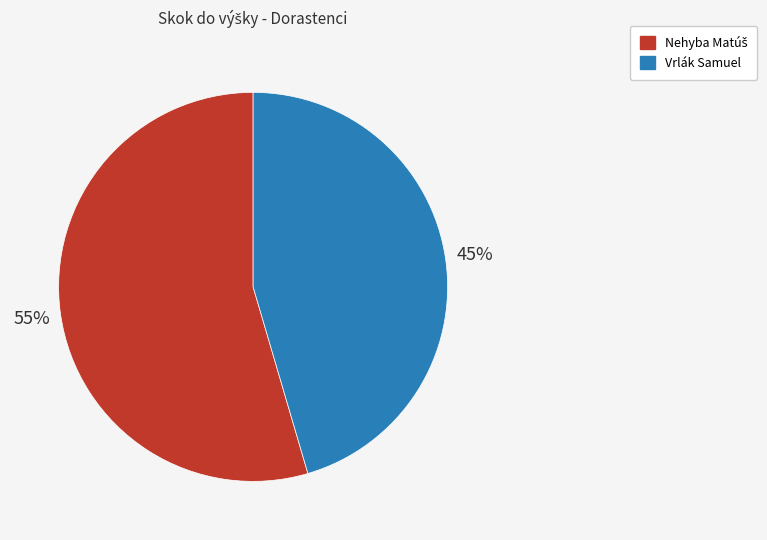

Is there a majority slice in this chart?

Yes